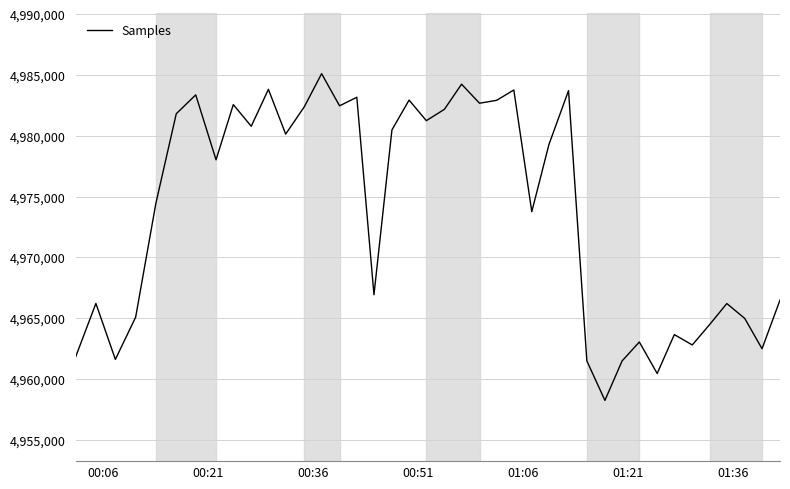

What is the difference between the maximum and minimum values?

26893